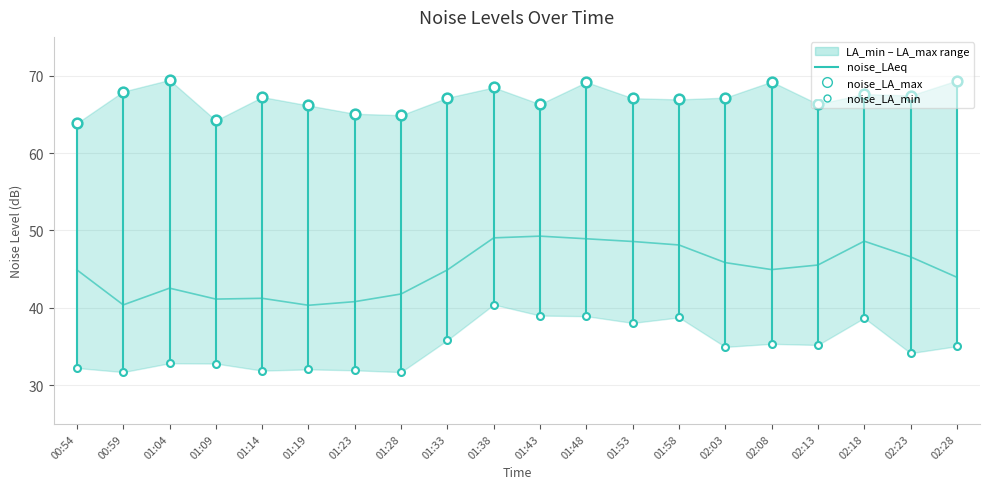

How many lines are shown in the chart?

1